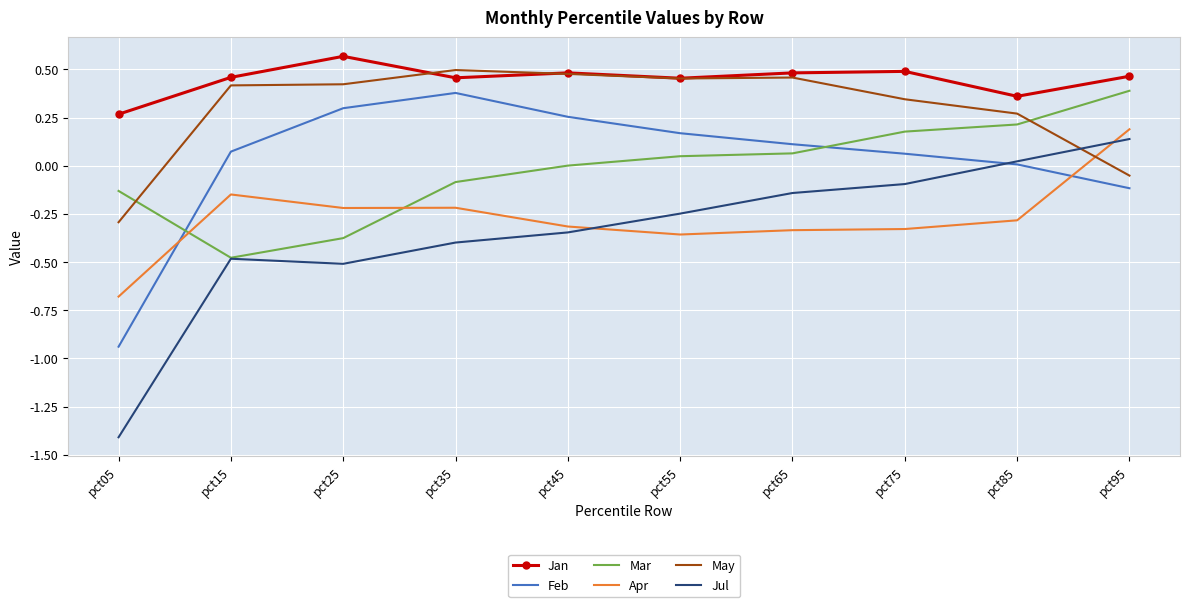

Rank the series at pct95 from highest to lowest value.

Jan, Mar, Apr, Jul, May, Feb